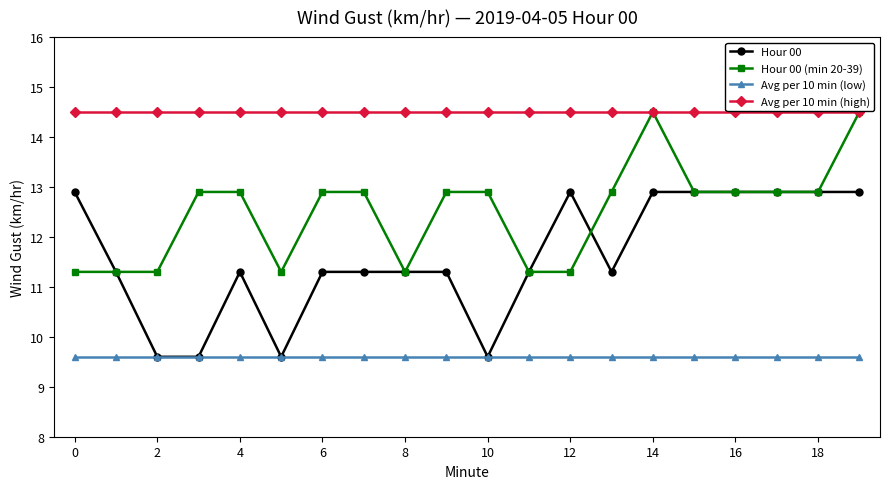

Rank the series by their average value, from highest to lowest.

Avg per 10 min (high), Hour 00 (min 20-39), Hour 00, Avg per 10 min (low)